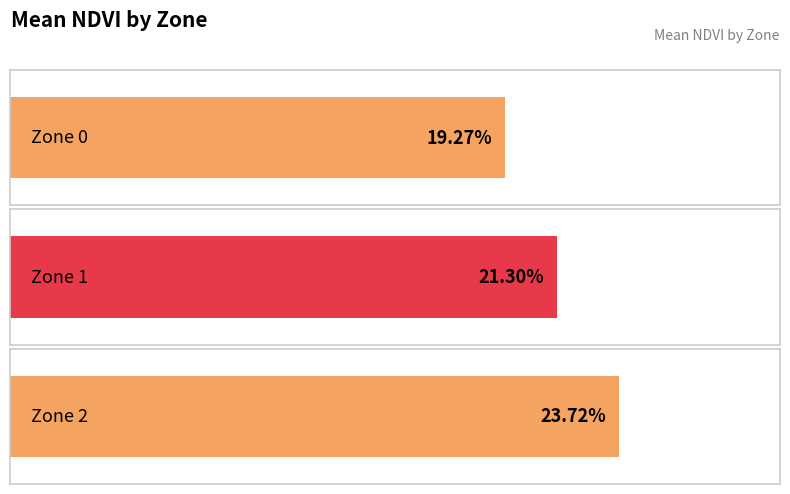

How many bars are there in total?

3